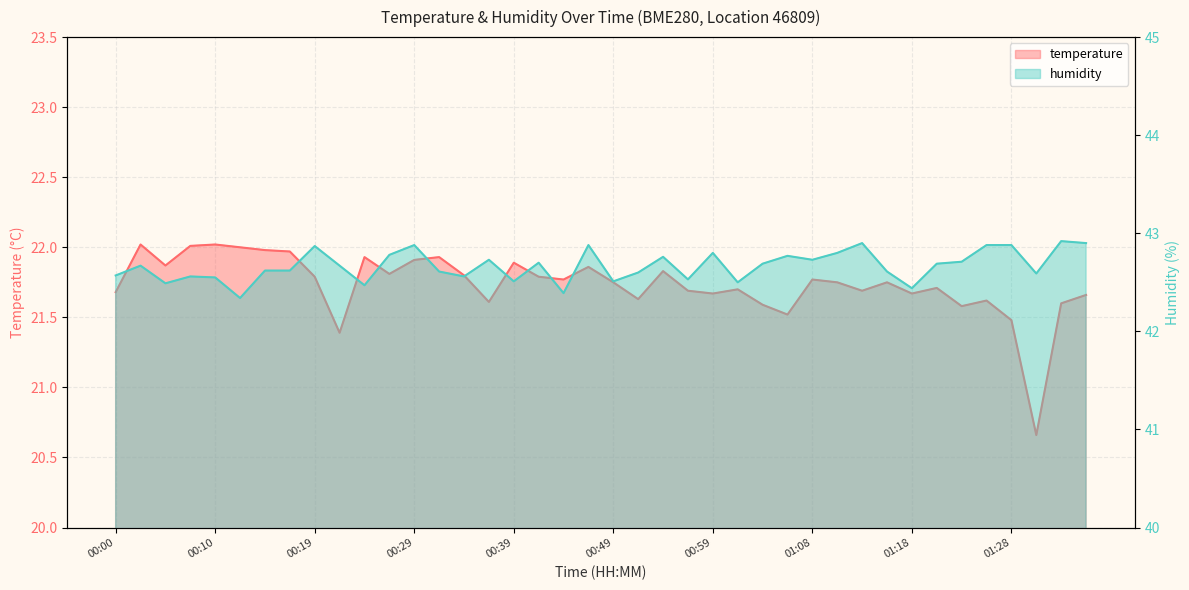

Is it true that humidity equals 42.7 at 01:03?

True